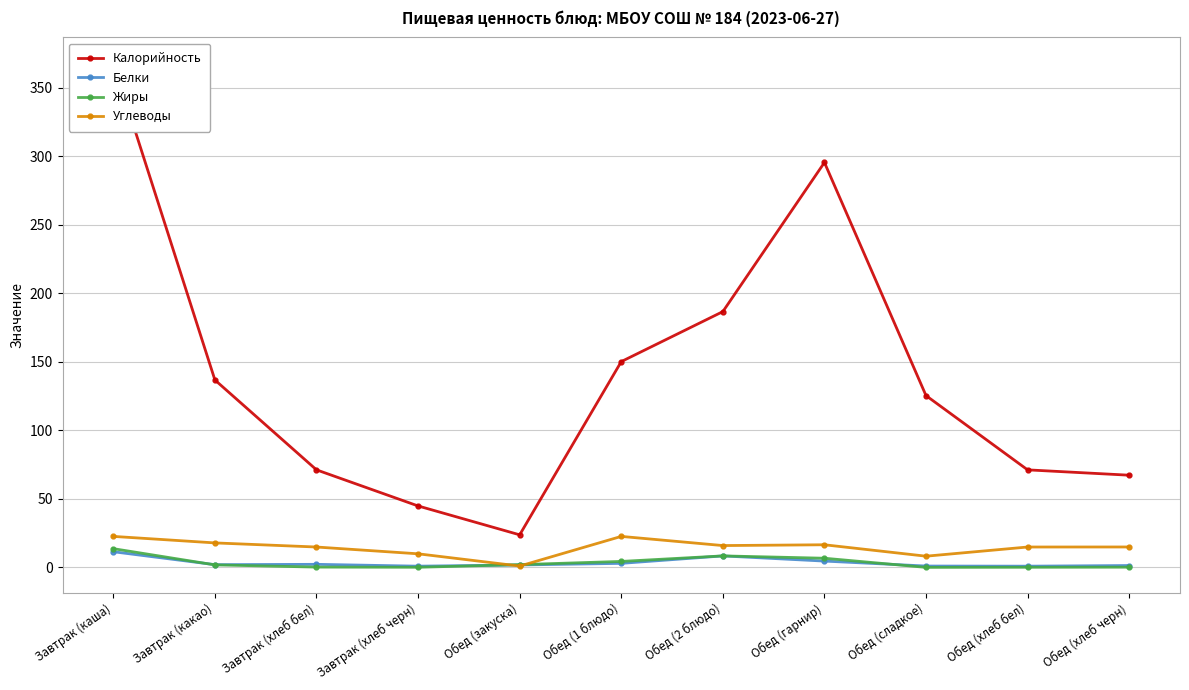

What is the average value of the Калорийность series?

140.1